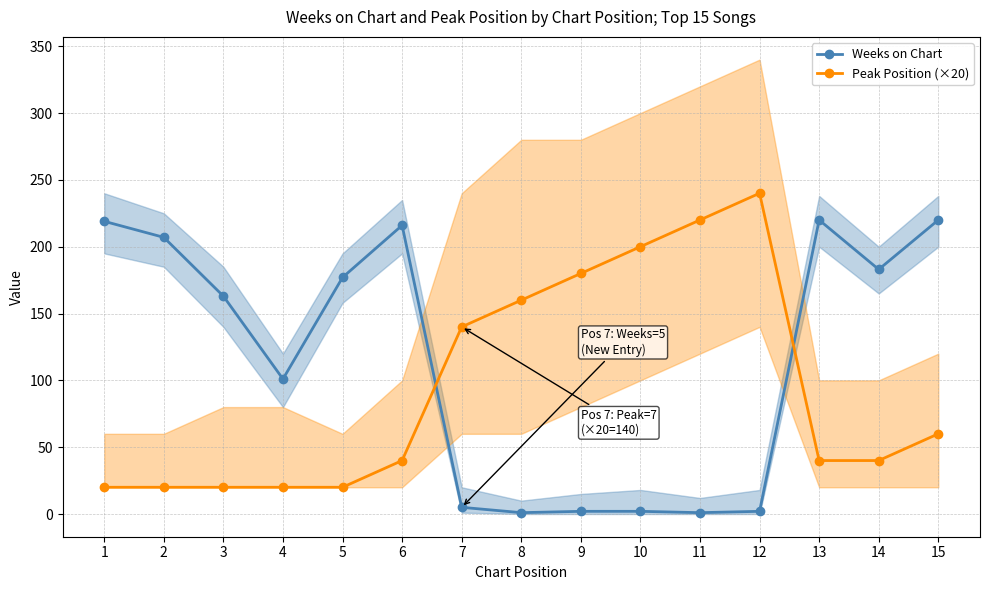

What is the value of the Weeks on Chart point at the 14th from the left?

183